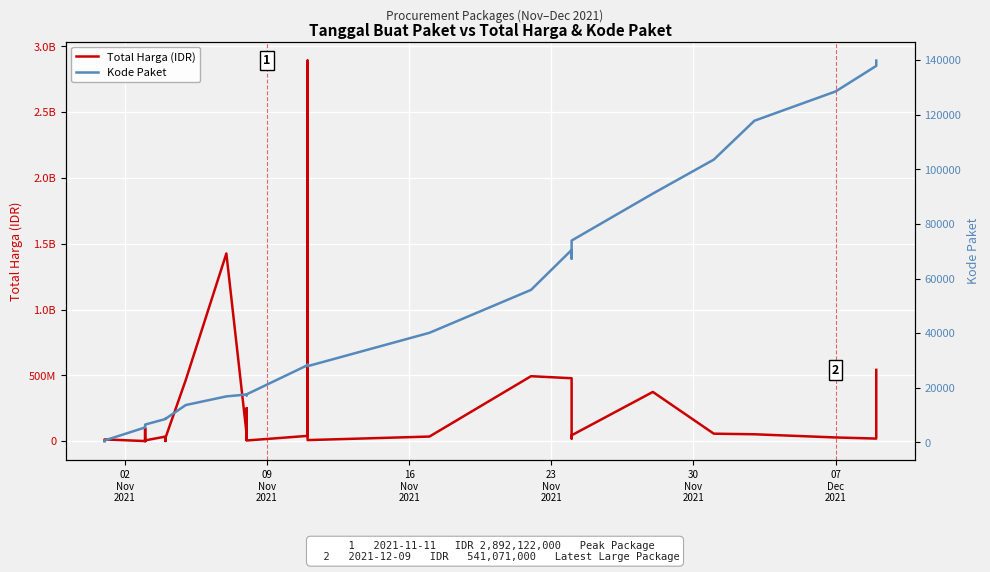

How many data points in Kode Paket are less than 17272?

17